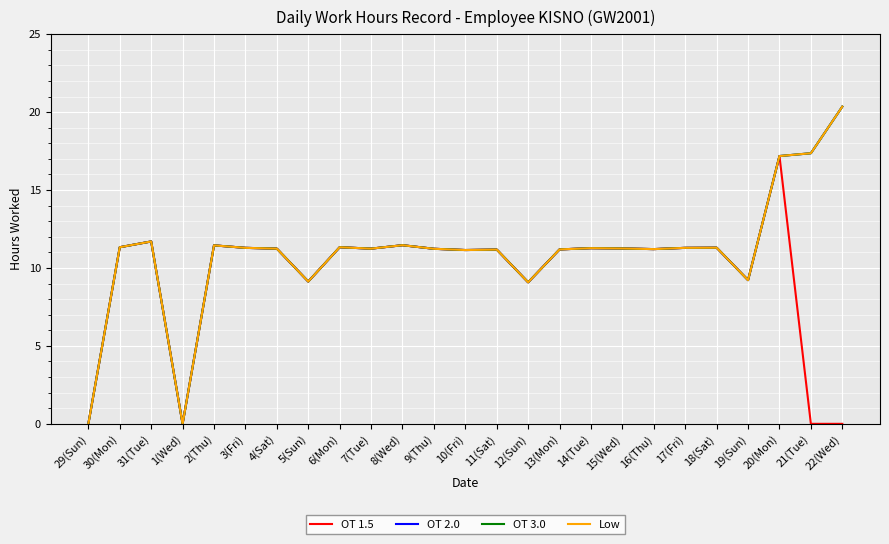

Does the chart have visible grid lines?

Yes